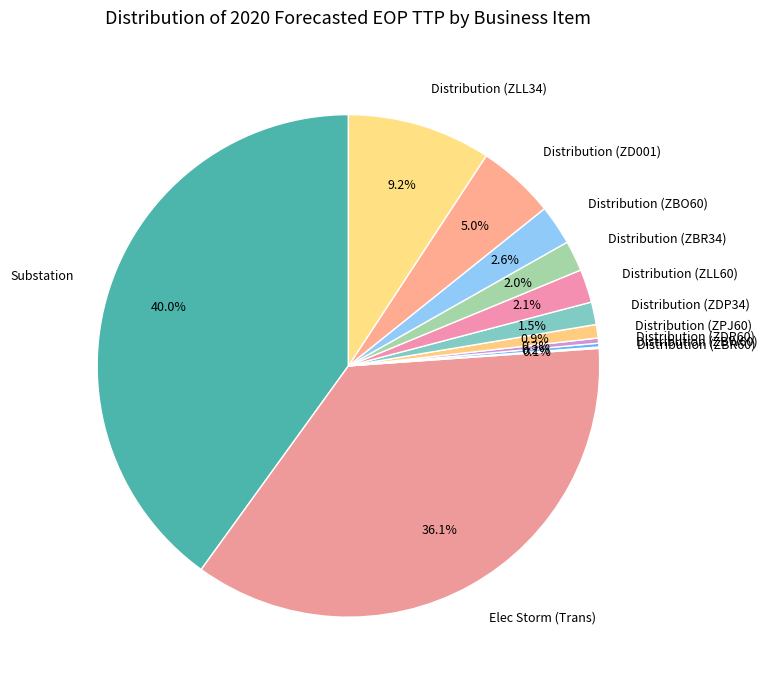

Is there any slice that represents more than half of the pie?

No